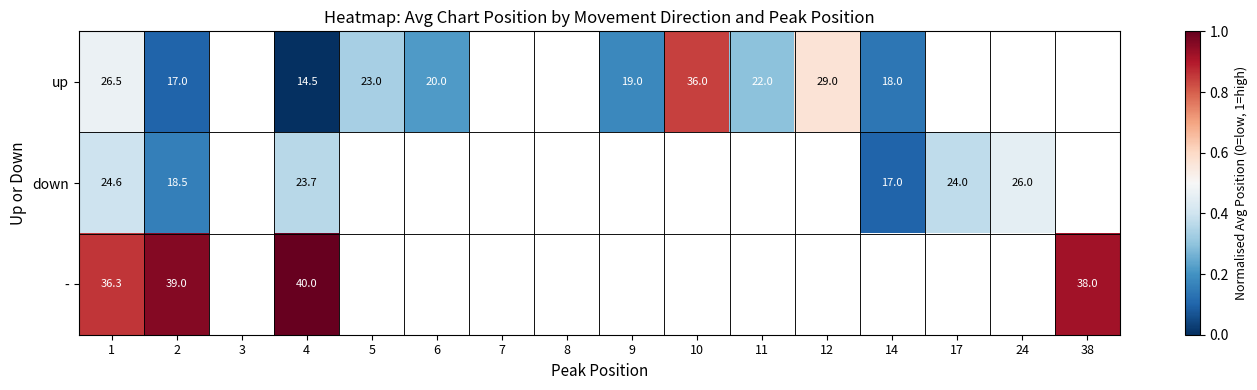

Rank the series at 4 from lowest to highest value.

up, down, -